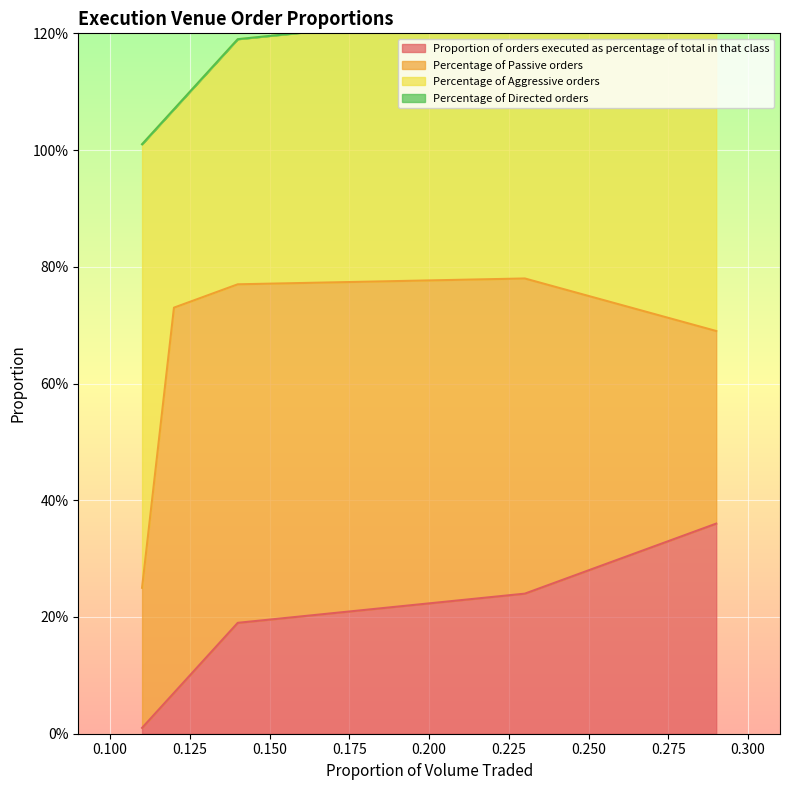

Which series has the widest spread of values?

Percentage of Passive orders